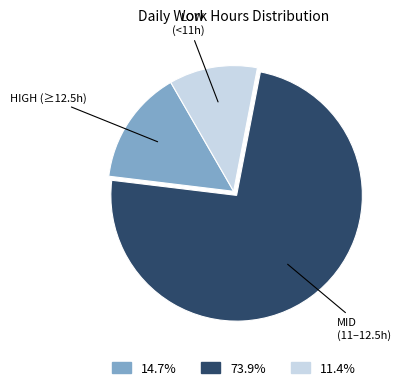

Does any single category account for the majority?

Yes